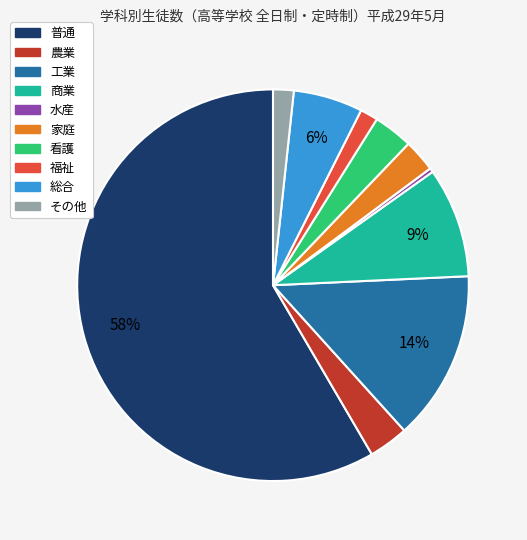

What is the smallest slice in the pie chart?

水産